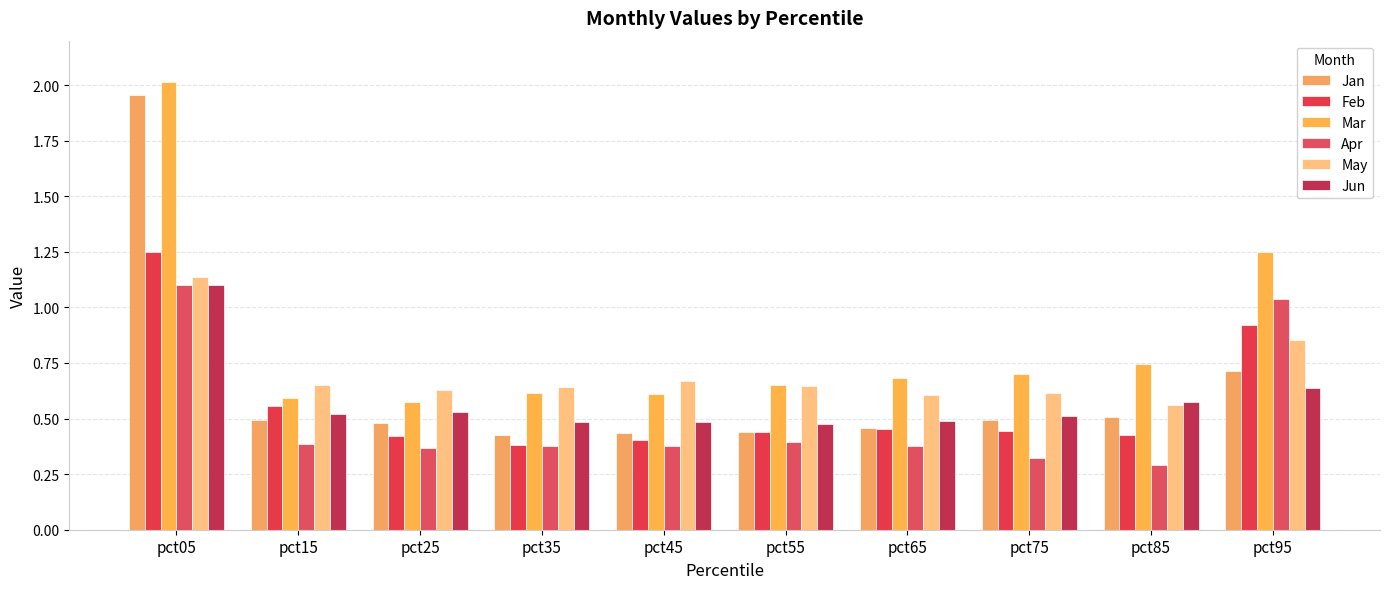

Are the bars horizontal?

No